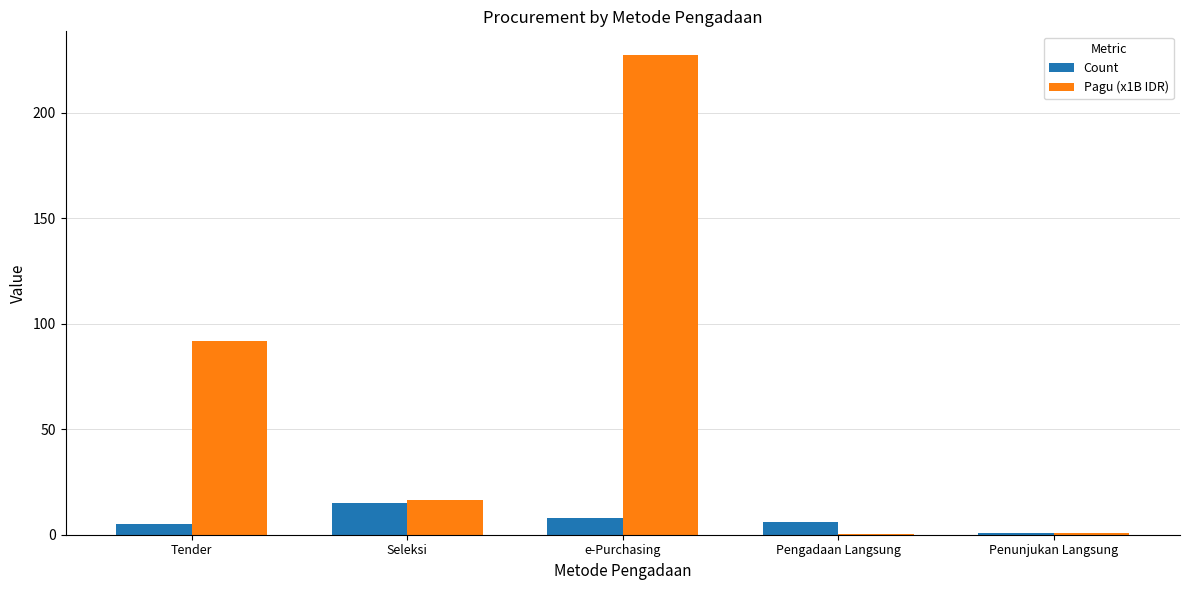

What is the average value of the Count series?

7.0